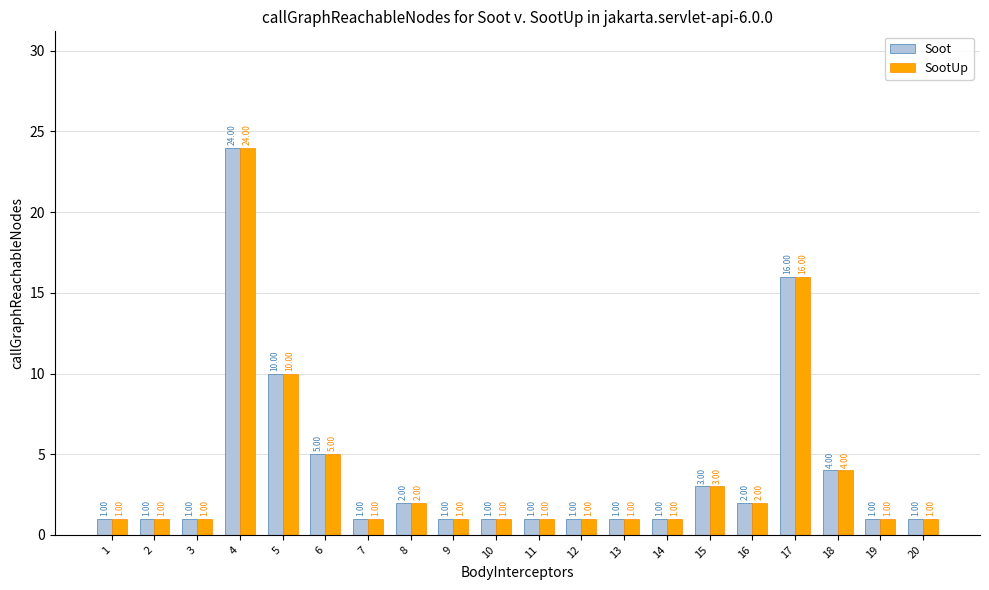

Is the value of Soot at 15 greater than the value of SootUp at 19?

Yes